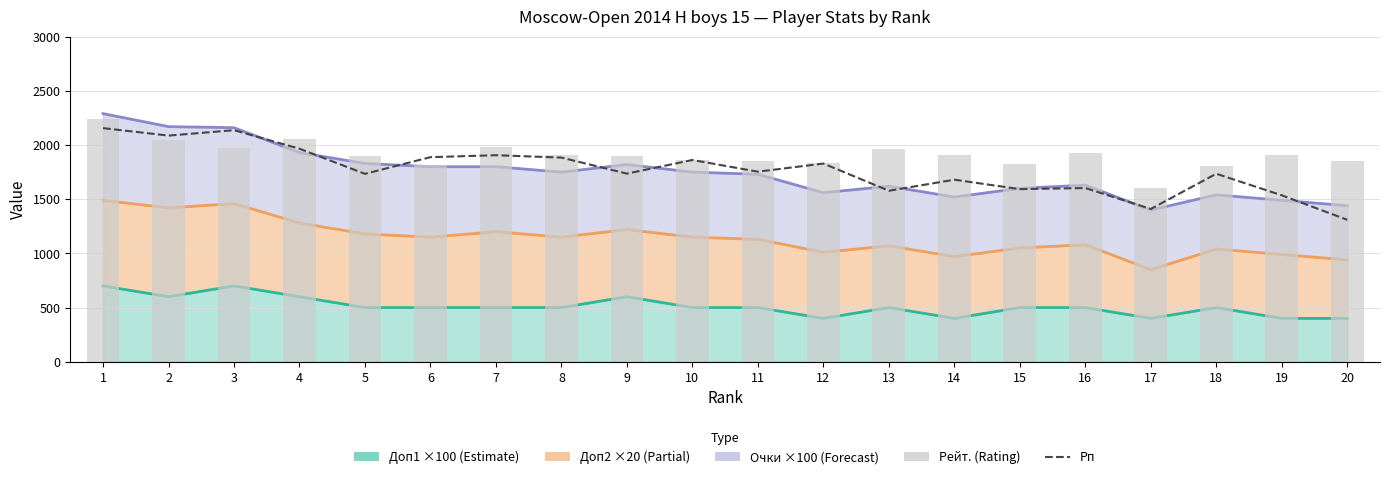

Which category has the lowest value across all series?

20